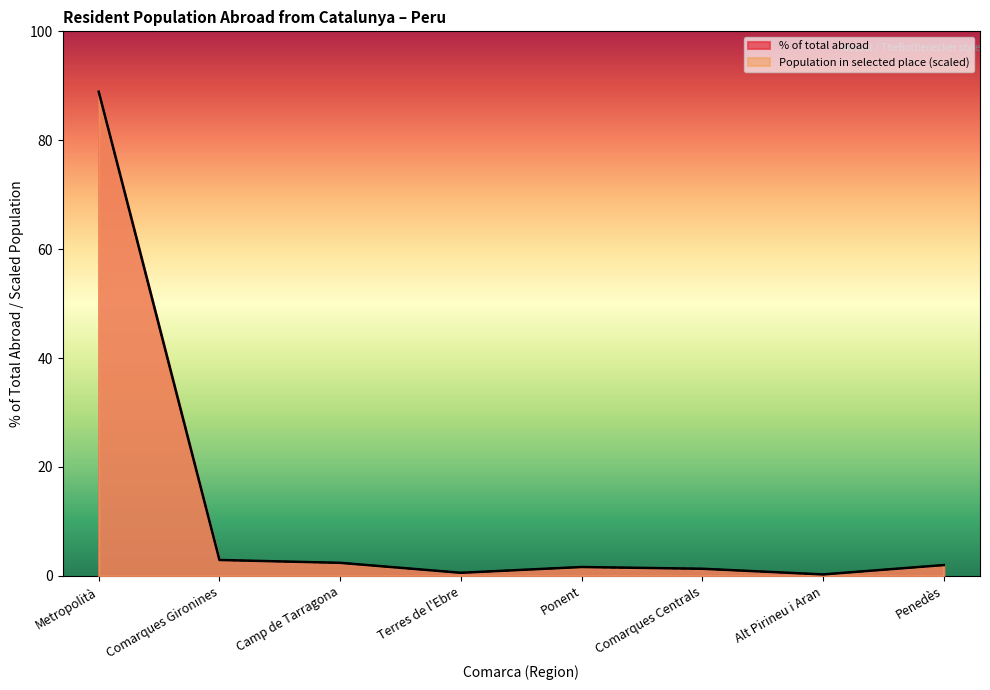

Reading left to right, extract all data points from this chart.

Population residing abroad: 88.9	2.9	2.4	0.6	1.6	1.3	0.3	2.0
Population in selected place: 88.9	2.9	2.4	0.6	1.6	1.3	0.3	2.0